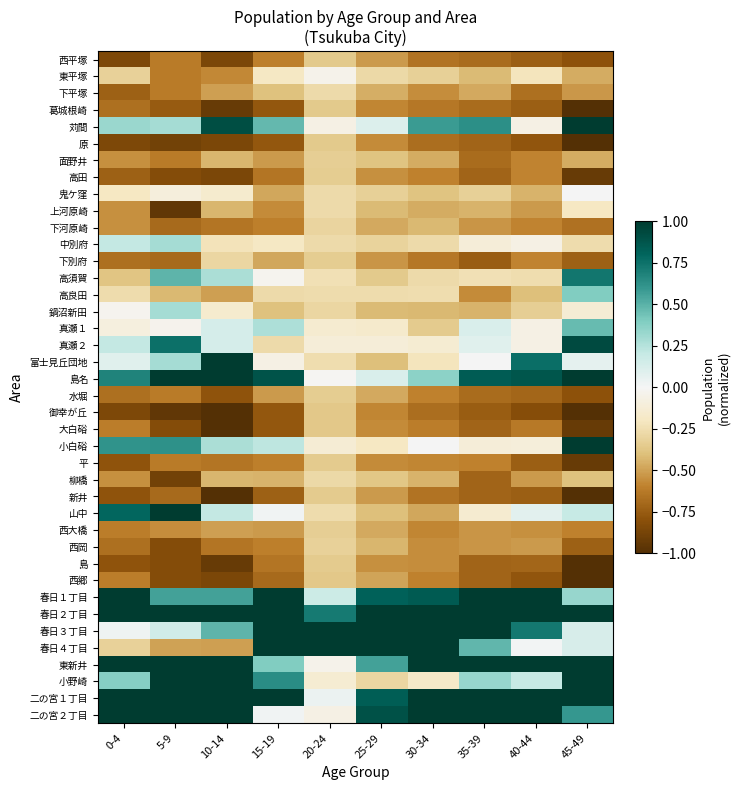

Reading left to right, transcribe all the data shown in this chart.

西平塚: 0-4=-0.8	5-9=-0.6	10-14=-0.9	15-19=-0.6	20-24=-0.4	25-29=-0.5	30-34=-0.7	35-39=-0.7	40-44=-0.7	45-49=-0.8
東平塚: 0-4=-0.3	5-9=-0.6	10-14=-0.6	15-19=-0.2	20-24=-0.0	25-29=-0.3	30-34=-0.3	35-39=-0.4	40-44=-0.2	45-49=-0.5
下平塚: 0-4=-0.7	5-9=-0.6	10-14=-0.5	15-19=-0.4	20-24=-0.3	25-29=-0.5	30-34=-0.6	35-39=-0.5	40-44=-0.7	45-49=-0.5
葛城根崎: 0-4=-0.7	5-9=-0.8	10-14=-0.9	15-19=-0.8	20-24=-0.4	25-29=-0.6	30-34=-0.6	35-39=-0.7	40-44=-0.7	45-49=-1.0
苅間: 0-4=0.3	5-9=0.3	10-14=0.9	15-19=0.5	20-24=-0.1	25-29=0.1	30-34=0.6	35-39=0.6	40-44=-0.1	45-49=1.0
原: 0-4=-0.8	5-9=-0.9	10-14=-0.9	15-19=-0.8	20-24=-0.4	25-29=-0.6	30-34=-0.7	35-39=-0.7	40-44=-0.8	45-49=-1.0
面野井: 0-4=-0.6	5-9=-0.6	10-14=-0.4	15-19=-0.5	20-24=-0.3	25-29=-0.4	30-34=-0.5	35-39=-0.7	40-44=-0.6	45-49=-0.5
高田: 0-4=-0.7	5-9=-0.8	10-14=-0.9	15-19=-0.6	20-24=-0.3	25-29=-0.6	30-34=-0.6	35-39=-0.7	40-44=-0.6	45-49=-0.9
鬼ケ窪: 0-4=-0.2	5-9=-0.1	10-14=-0.1	15-19=-0.5	20-24=-0.3	25-29=-0.3	30-34=-0.4	35-39=-0.3	40-44=-0.4	45-49=0.0
上河原崎: 0-4=-0.6	5-9=-1.0	10-14=-0.4	15-19=-0.6	20-24=-0.3	25-29=-0.4	30-34=-0.5	35-39=-0.4	40-44=-0.5	45-49=-0.2
下河原崎: 0-4=-0.6	5-9=-0.7	10-14=-0.6	15-19=-0.6	20-24=-0.3	25-29=-0.5	30-34=-0.4	35-39=-0.5	40-44=-0.6	45-49=-0.7
中別府: 0-4=0.2	5-9=0.3	10-14=-0.2	15-19=-0.2	20-24=-0.3	25-29=-0.3	30-34=-0.3	35-39=-0.1	40-44=-0.1	45-49=-0.3
下別府: 0-4=-0.7	5-9=-0.7	10-14=-0.3	15-19=-0.5	20-24=-0.3	25-29=-0.5	30-34=-0.6	35-39=-0.7	40-44=-0.6	45-49=-0.7
高須賀: 0-4=-0.4	5-9=0.5	10-14=0.3	15-19=-0.0	20-24=-0.2	25-29=-0.4	30-34=-0.3	35-39=-0.2	40-44=-0.3	45-49=0.7
高良田: 0-4=-0.3	5-9=-0.4	10-14=-0.5	15-19=-0.3	20-24=-0.3	25-29=-0.3	30-34=-0.3	35-39=-0.6	40-44=-0.4	45-49=0.4
鍋沼新田: 0-4=-0.0	5-9=0.3	10-14=-0.1	15-19=-0.4	20-24=-0.3	25-29=-0.4	30-34=-0.4	35-39=-0.4	40-44=-0.3	45-49=-0.1
真瀬１: 0-4=-0.1	5-9=-0.0	10-14=0.1	15-19=0.3	20-24=-0.1	25-29=-0.2	30-34=-0.3	35-39=0.1	40-44=-0.1	45-49=0.5
真瀬２: 0-4=0.2	5-9=0.8	10-14=0.1	15-19=-0.3	20-24=-0.1	25-29=-0.1	30-34=-0.1	35-39=0.1	40-44=-0.1	45-49=0.9
富士見丘団地: 0-4=0.1	5-9=0.3	10-14=1.0	15-19=-0.1	20-24=-0.3	25-29=-0.4	30-34=-0.2	35-39=0.0	40-44=0.8	45-49=0.1
島名: 0-4=0.7	5-9=1.0	10-14=1.0	15-19=0.9	20-24=-0.0	25-29=0.1	30-34=0.4	35-39=0.8	40-44=0.9	45-49=1.0
水堀: 0-4=-0.7	5-9=-0.6	10-14=-0.8	15-19=-0.5	20-24=-0.3	25-29=-0.5	30-34=-0.6	35-39=-0.7	40-44=-0.7	45-49=-0.8
御幸が丘: 0-4=-0.8	5-9=-1.0	10-14=-1.0	15-19=-0.8	20-24=-0.4	25-29=-0.6	30-34=-0.7	35-39=-0.7	40-44=-0.8	45-49=-1.0
大白硲: 0-4=-0.6	5-9=-0.8	10-14=-1.0	15-19=-0.8	20-24=-0.4	25-29=-0.6	30-34=-0.6	35-39=-0.7	40-44=-0.6	45-49=-0.9
小白硲: 0-4=0.6	5-9=0.6	10-14=0.3	15-19=0.2	20-24=-0.1	25-29=-0.2	30-34=0.0	35-39=-0.1	40-44=-0.1	45-49=1.0
平: 0-4=-0.8	5-9=-0.6	10-14=-0.6	15-19=-0.6	20-24=-0.3	25-29=-0.6	30-34=-0.6	35-39=-0.6	40-44=-0.7	45-49=-0.9
柳橋: 0-4=-0.6	5-9=-0.9	10-14=-0.4	15-19=-0.4	20-24=-0.3	25-29=-0.4	30-34=-0.4	35-39=-0.7	40-44=-0.5	45-49=-0.4
新井: 0-4=-0.8	5-9=-0.7	10-14=-1.0	15-19=-0.7	20-24=-0.3	25-29=-0.5	30-34=-0.7	35-39=-0.7	40-44=-0.7	45-49=-1.0
山中: 0-4=0.8	5-9=1.0	10-14=0.2	15-19=0.0	20-24=-0.3	25-29=-0.4	30-34=-0.5	35-39=-0.1	40-44=0.1	45-49=0.2
西大橋: 0-4=-0.6	5-9=-0.6	10-14=-0.5	15-19=-0.5	20-24=-0.3	25-29=-0.5	30-34=-0.6	35-39=-0.5	40-44=-0.6	45-49=-0.6
西岡: 0-4=-0.7	5-9=-0.8	10-14=-0.6	15-19=-0.6	20-24=-0.3	25-29=-0.4	30-34=-0.6	35-39=-0.5	40-44=-0.5	45-49=-0.7
島: 0-4=-0.8	5-9=-0.8	10-14=-0.9	15-19=-0.6	20-24=-0.3	25-29=-0.6	30-34=-0.6	35-39=-0.7	40-44=-0.7	45-49=-1.0
西郷: 0-4=-0.6	5-9=-0.8	10-14=-0.9	15-19=-0.7	20-24=-0.4	25-29=-0.5	30-34=-0.6	35-39=-0.7	40-44=-0.8	45-49=-1.0
春日１丁目: 0-4=1.0	5-9=0.6	10-14=0.6	15-19=1.0	20-24=0.2	25-29=0.8	30-34=0.8	35-39=1.0	40-44=1.0	45-49=0.3
春日２丁目: 0-4=1.0	5-9=1.0	10-14=1.0	15-19=1.0	20-24=0.7	25-29=1.0	30-34=1.0	35-39=1.0	40-44=1.0	45-49=1.0
春日３丁目: 0-4=0.0	5-9=0.2	10-14=0.5	15-19=1.0	20-24=1.0	25-29=1.0	30-34=1.0	35-39=1.0	40-44=0.7	45-49=0.1
春日４丁目: 0-4=-0.3	5-9=-0.5	10-14=-0.5	15-19=1.0	20-24=1.0	25-29=1.0	30-34=1.0	35-39=0.5	40-44=0.0	45-49=0.1
東新井: 0-4=1.0	5-9=1.0	10-14=1.0	15-19=0.4	20-24=-0.0	25-29=0.6	30-34=1.0	35-39=1.0	40-44=1.0	45-49=1.0
小野崎: 0-4=0.4	5-9=1.0	10-14=1.0	15-19=0.6	20-24=-0.1	25-29=-0.3	30-34=-0.2	35-39=0.3	40-44=0.2	45-49=1.0
二の宮１丁目: 0-4=1.0	5-9=1.0	10-14=1.0	15-19=1.0	20-24=0.0	25-29=0.8	30-34=1.0	35-39=1.0	40-44=1.0	45-49=1.0
二の宮２丁目: 0-4=1.0	5-9=1.0	10-14=1.0	15-19=0.0	20-24=-0.1	25-29=0.9	30-34=1.0	35-39=1.0	40-44=1.0	45-49=0.6